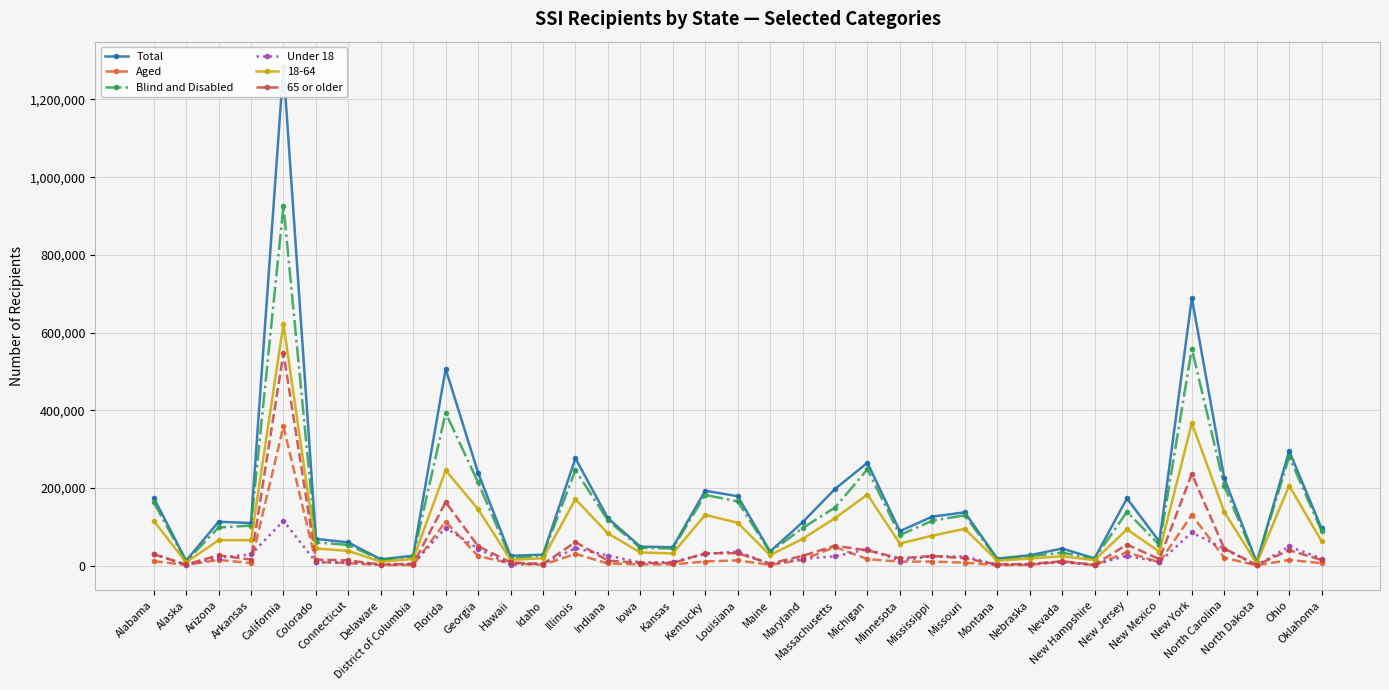

What is the label of the 32nd point from the left?

New Mexico